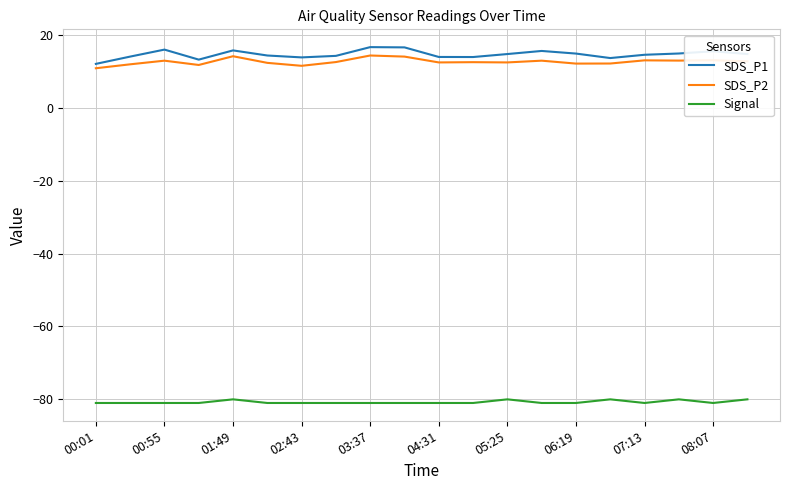

What is the maximum value for Signal?

-80.0